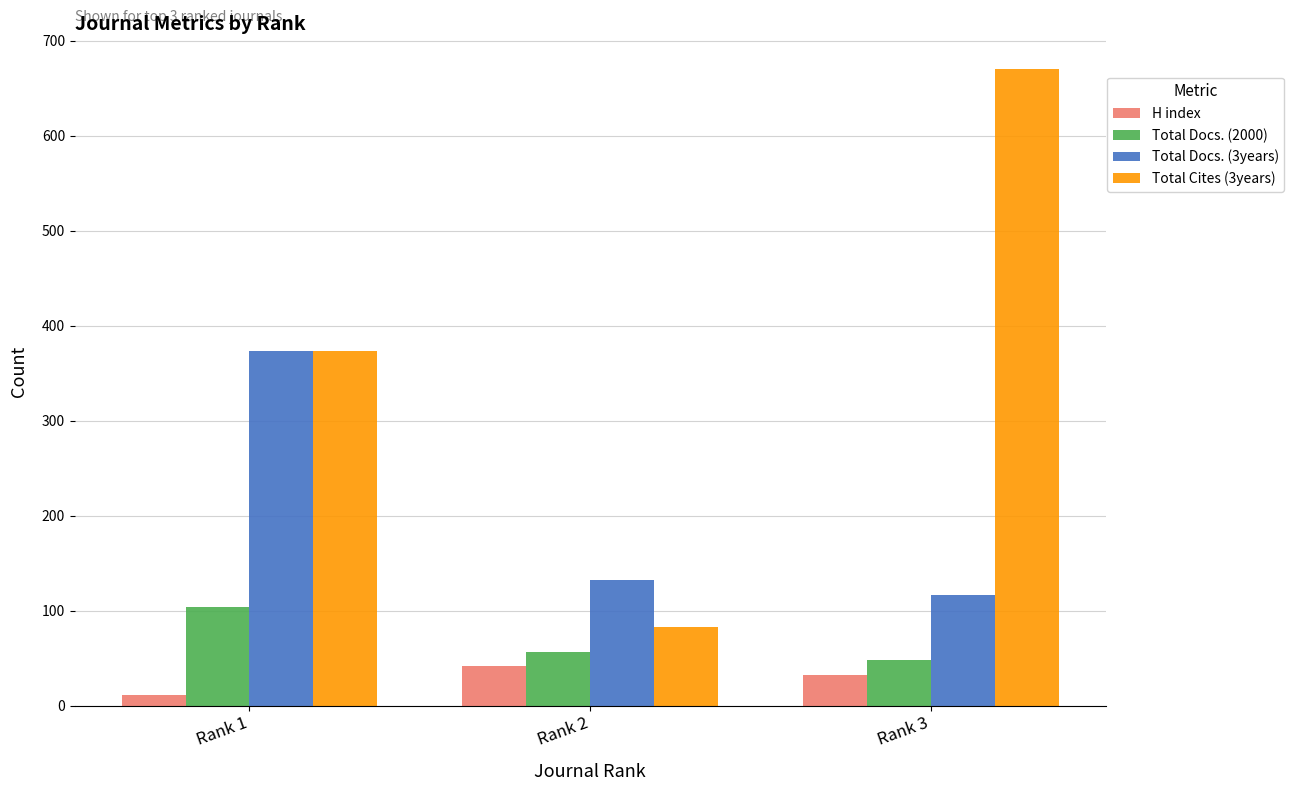

Reading right to left, what are all the values shown in this chart?

H index: 32	42	11
Total Docs. (2000): 48	56	104
Total Docs. (3years): 116	132	373
Total Cites (3years): 670	83	373